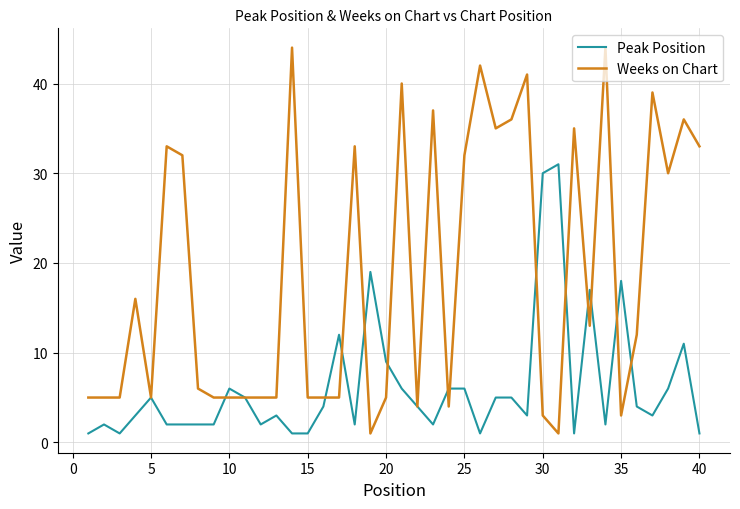

Is this an area chart (filled region under the line)?

No